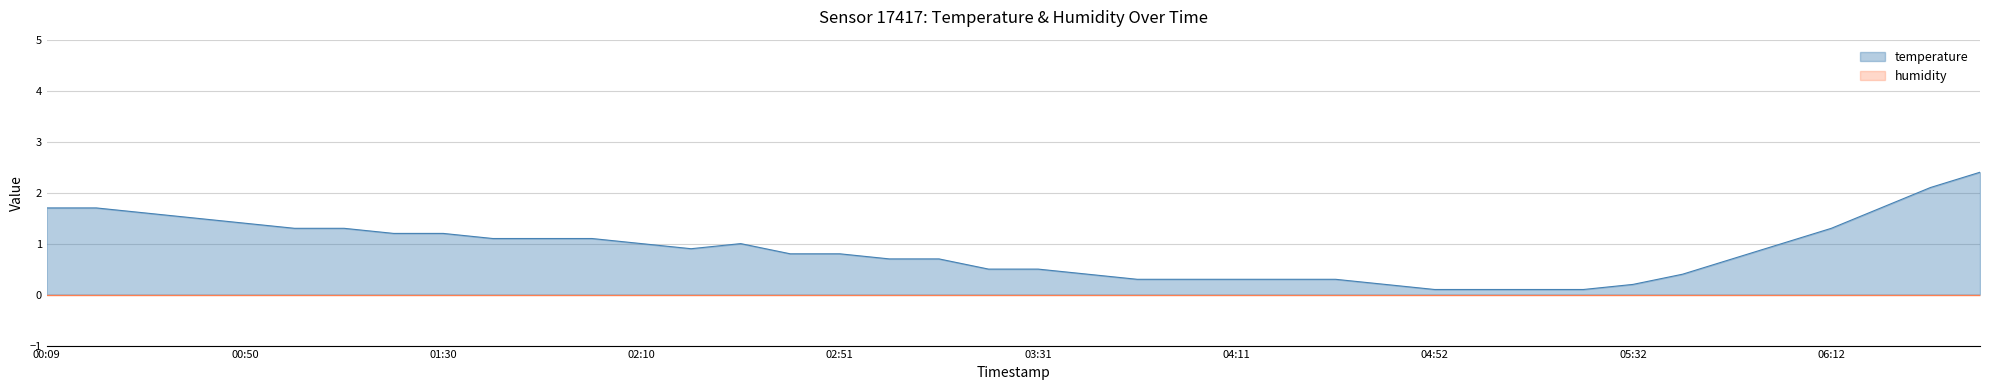

What is the value of the 13th point from the left?

1.0